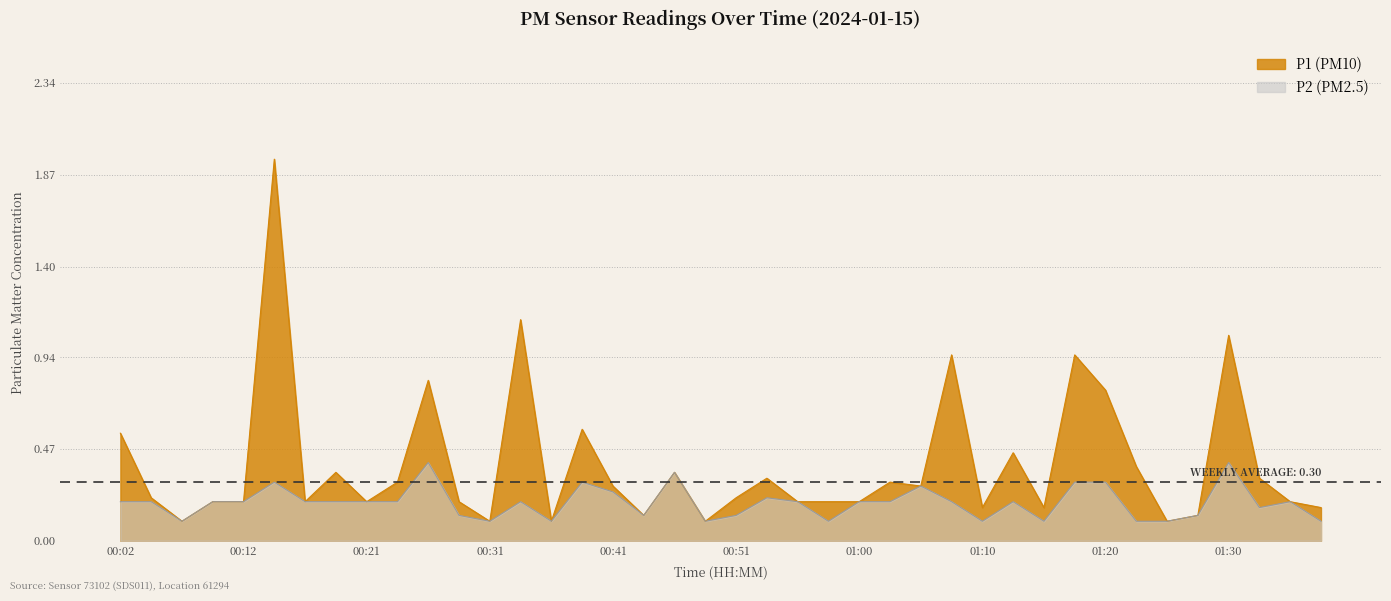

Rank the series at 01:03 from highest to lowest value.

P1, P2